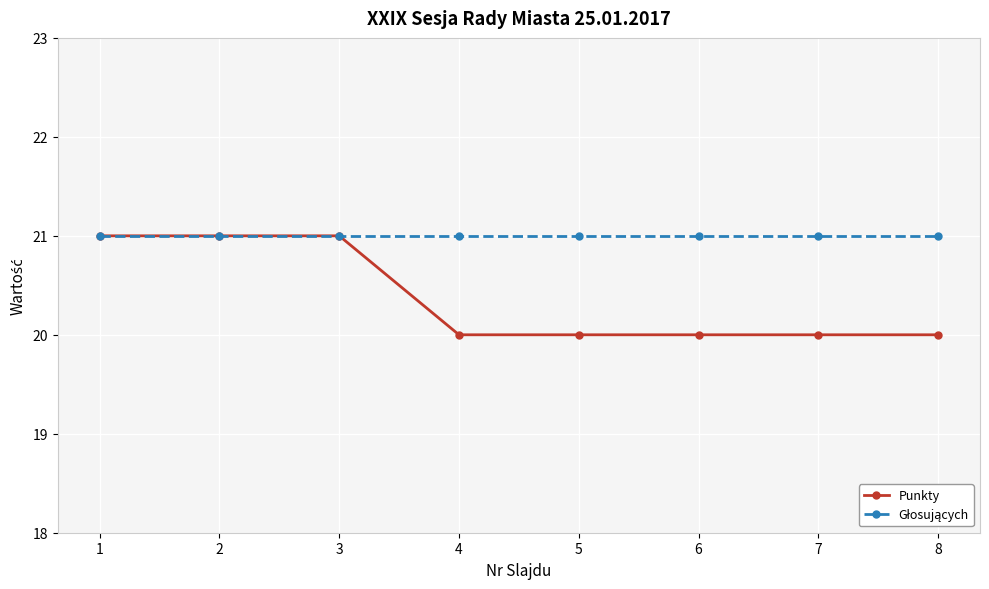

The Punkty series shows 20 at 4. True or false?

True